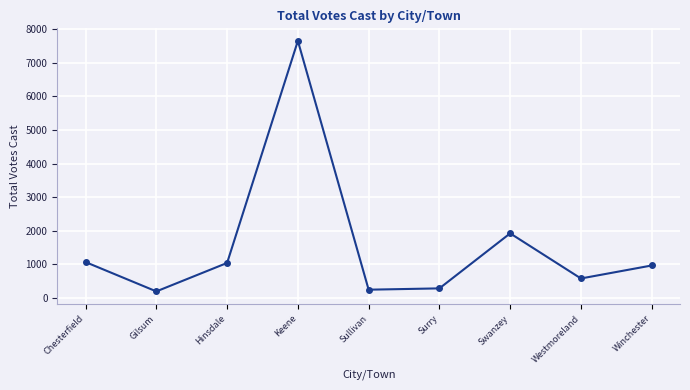

At which category does the chart reach its peak across all series?

Keene